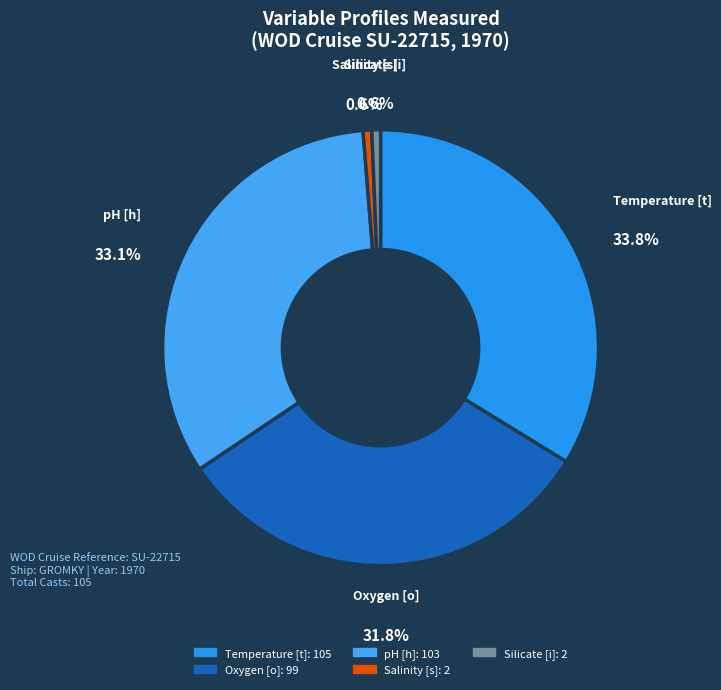

Is there any slice that represents more than half of the pie?

No